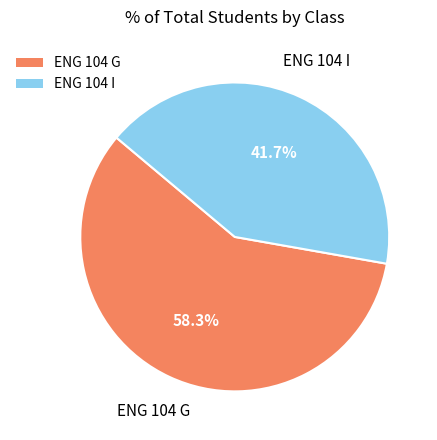

Approximately how many times larger is the value at ENG 104 I compared to ENG 104 G?

0.7